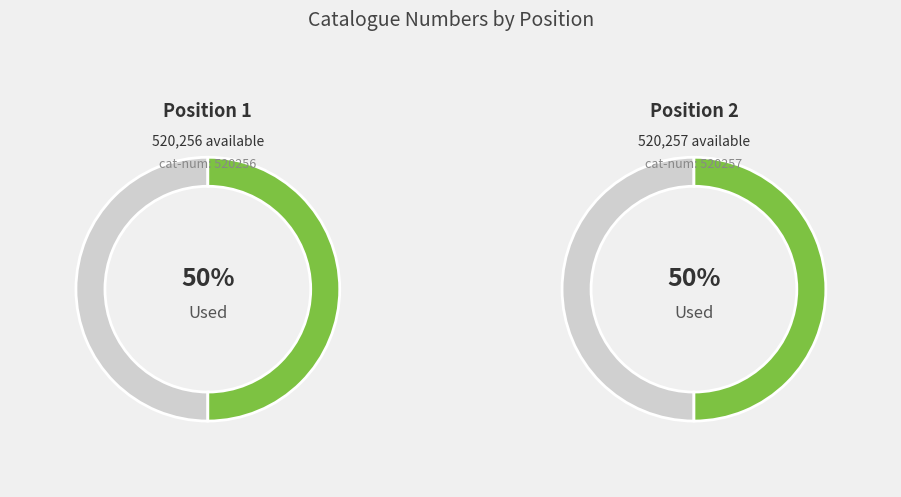

How much of the chart is everything except 2?

50.0%